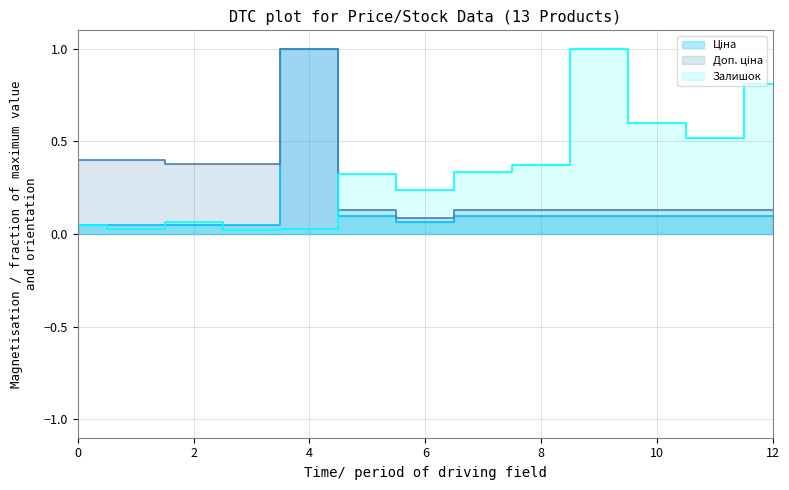

Which series has the largest total across all categories?

Залишок